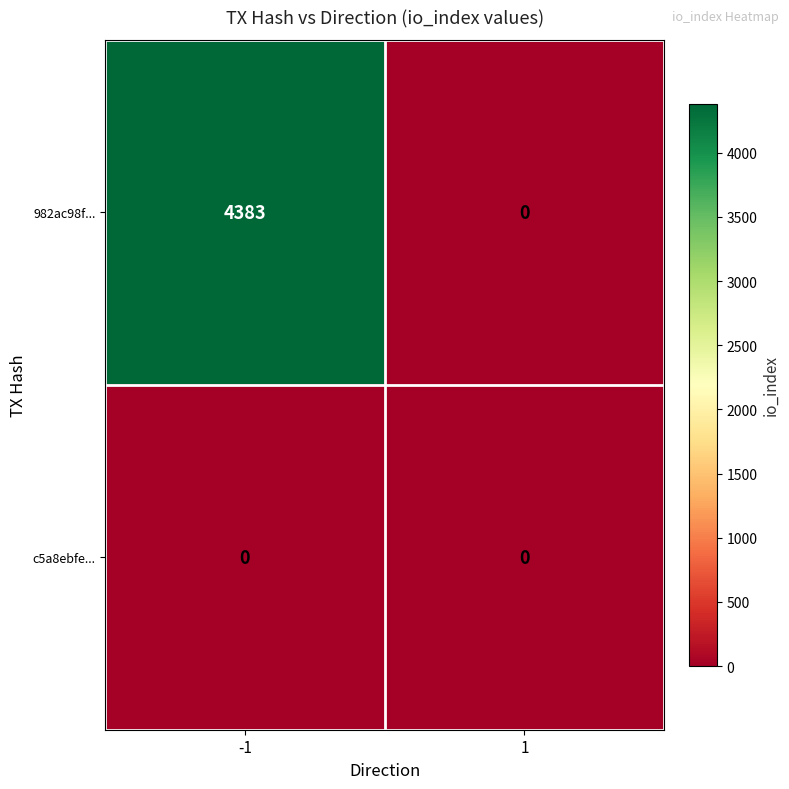

What is the greatest value displayed?

4383